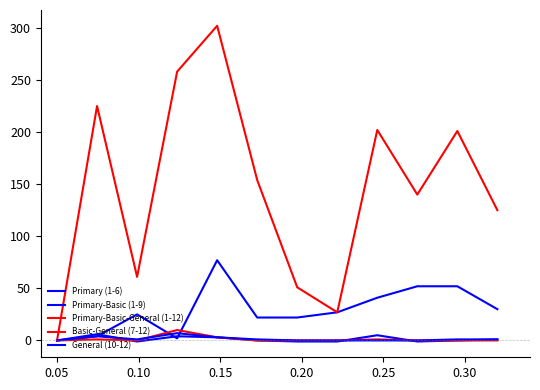

True or false: Primary-Basic-General (1-12) and General (10-12) cross at least once.

False